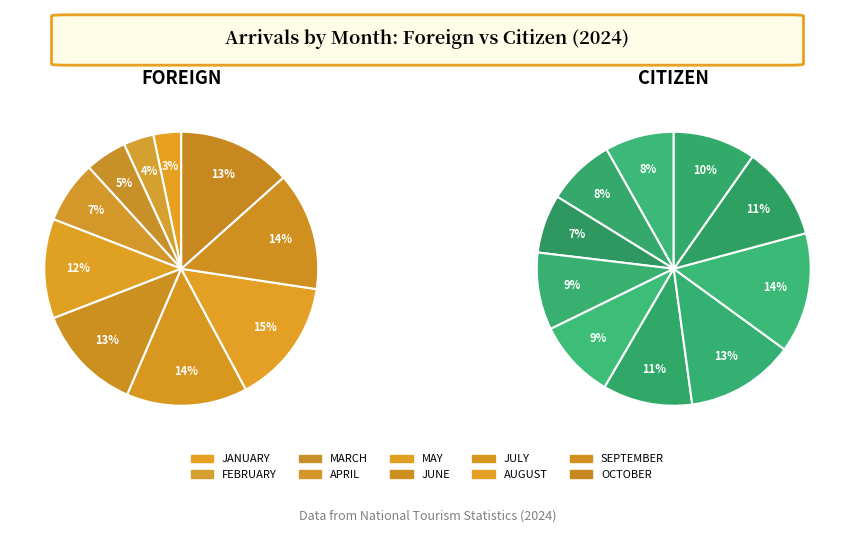

Is it true that MAY is 12% of the pie?

True